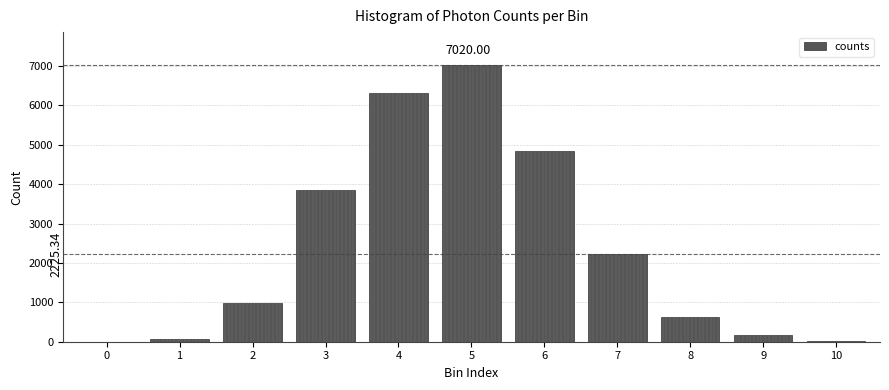

Approximately how many times larger is the value at 5 compared to 7?

3.2